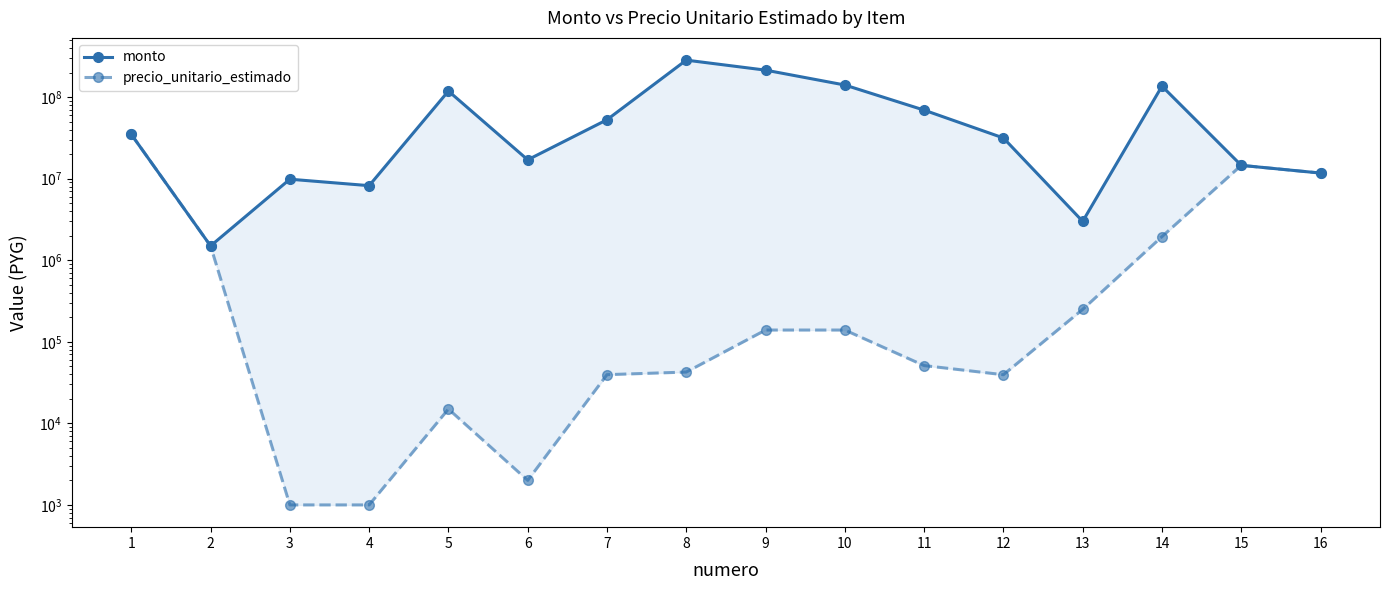

What is the value of the precio_unitario_estimado point at the 15th from the left?

14588232.0